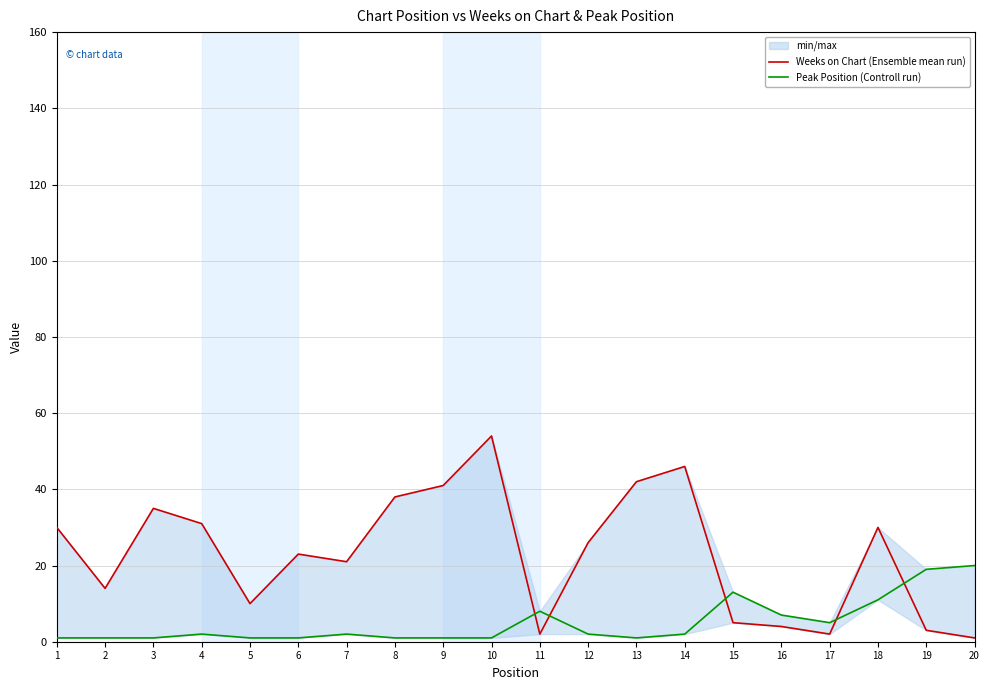

Which series ends up on top after the final intersection of Peak Position (Controll run) and Weeks on Chart (Ensemble mean run)?

Peak Position (Controll run)